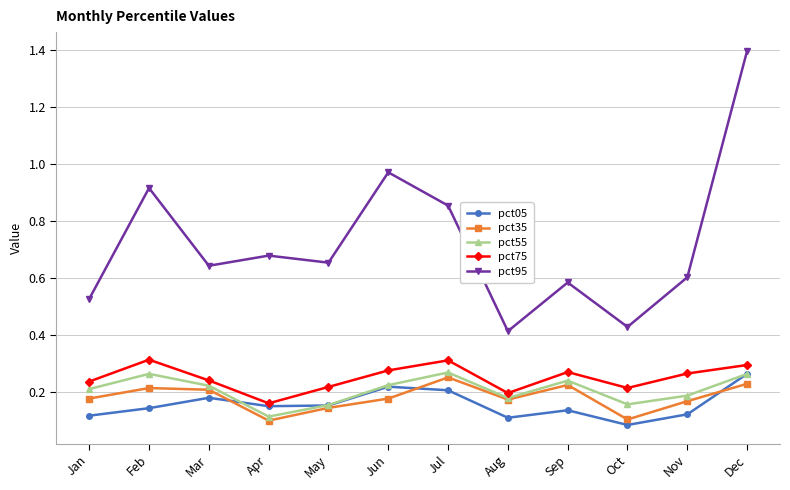

What is the highest value of the pct95 series?

1.4